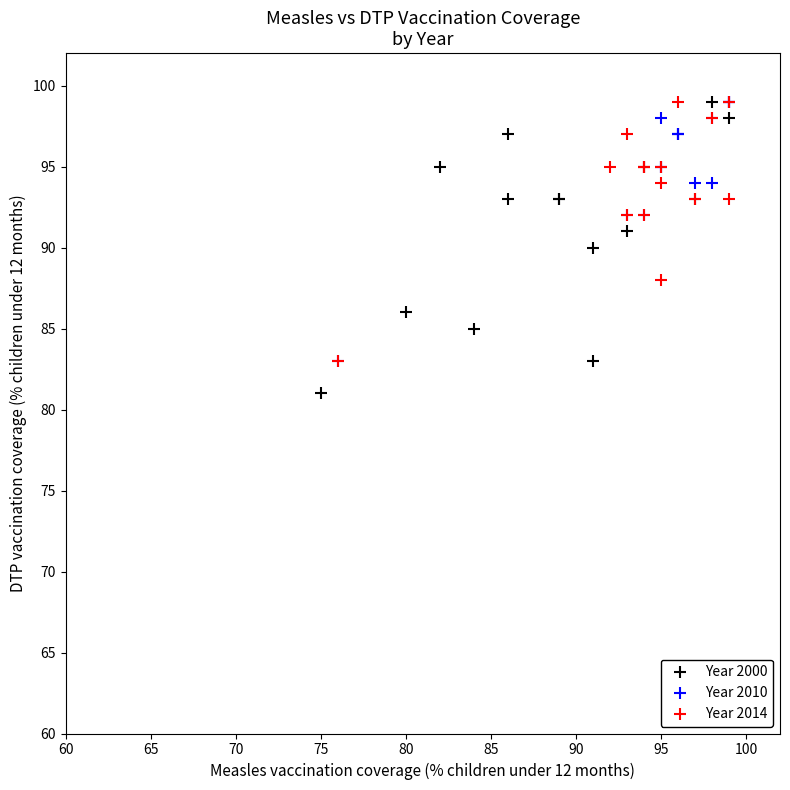

Which series has the widest spread of Y values?

Year 2000